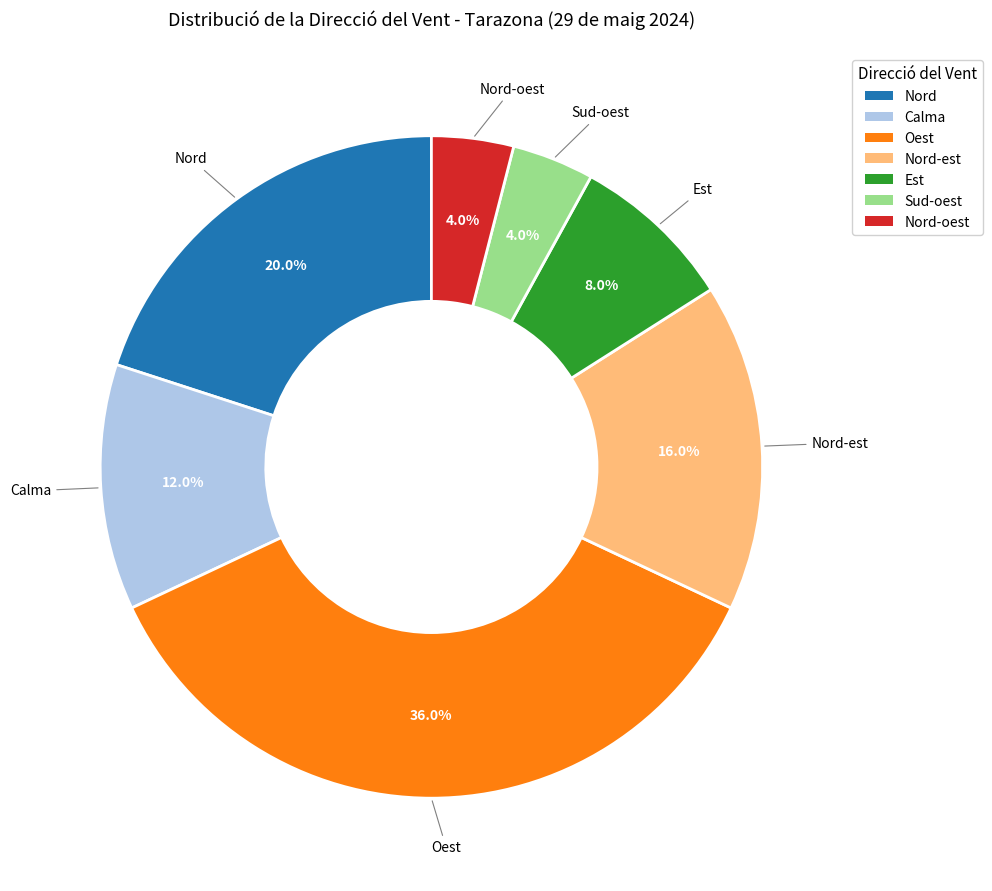

Is there a majority slice in this chart?

No